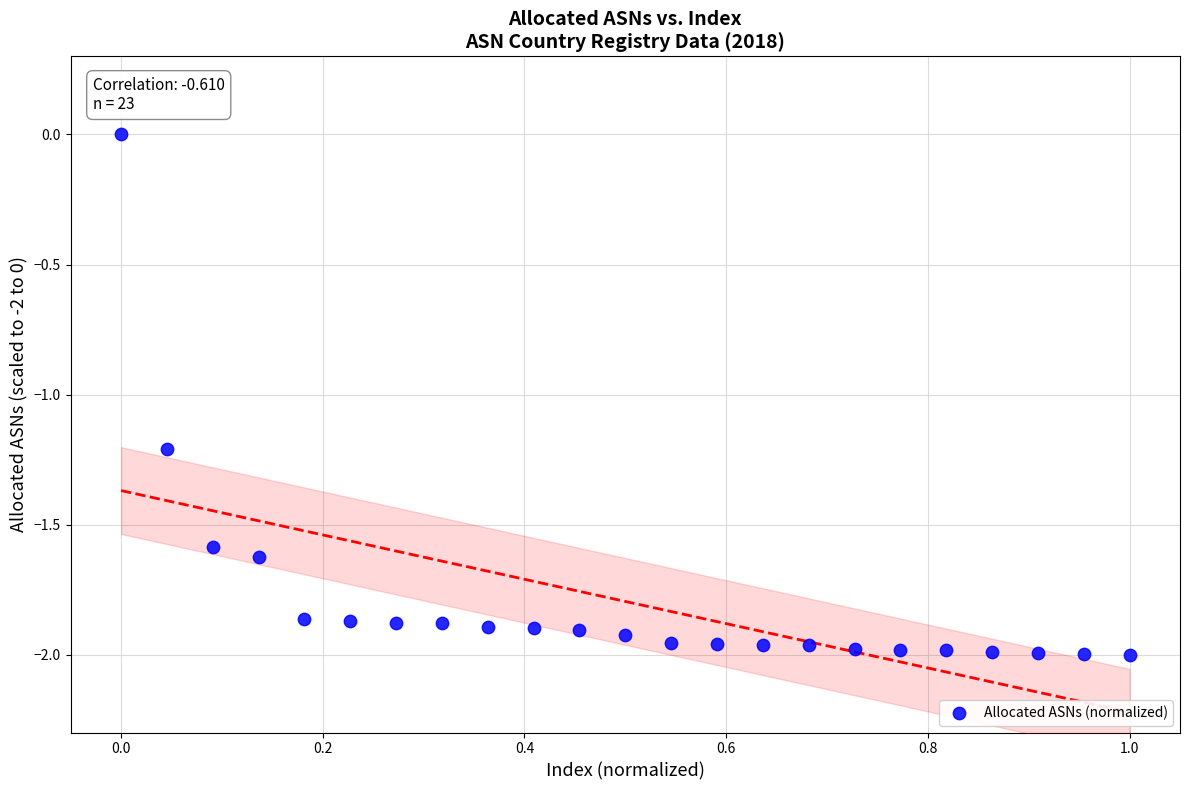

What Y value in the scatter plot is closest to -1?

-1.2